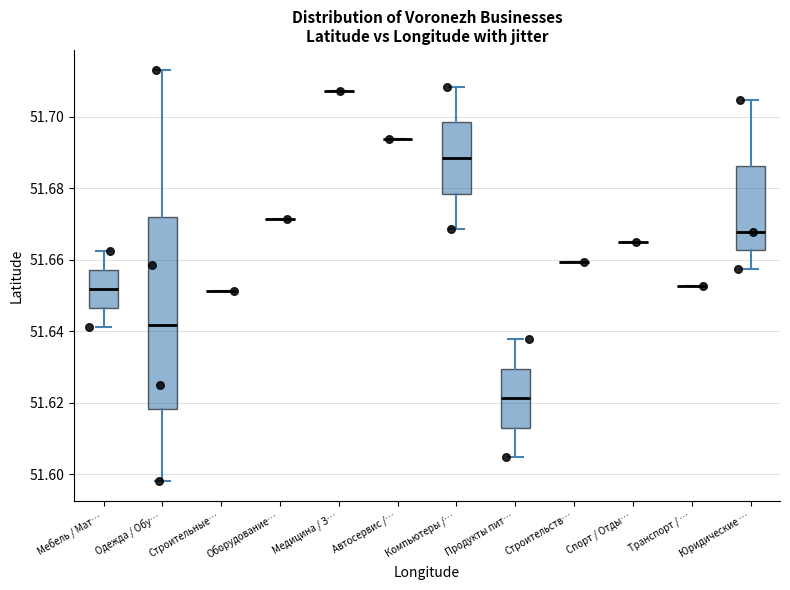

What is the range of X values (max minus min)?

10.9